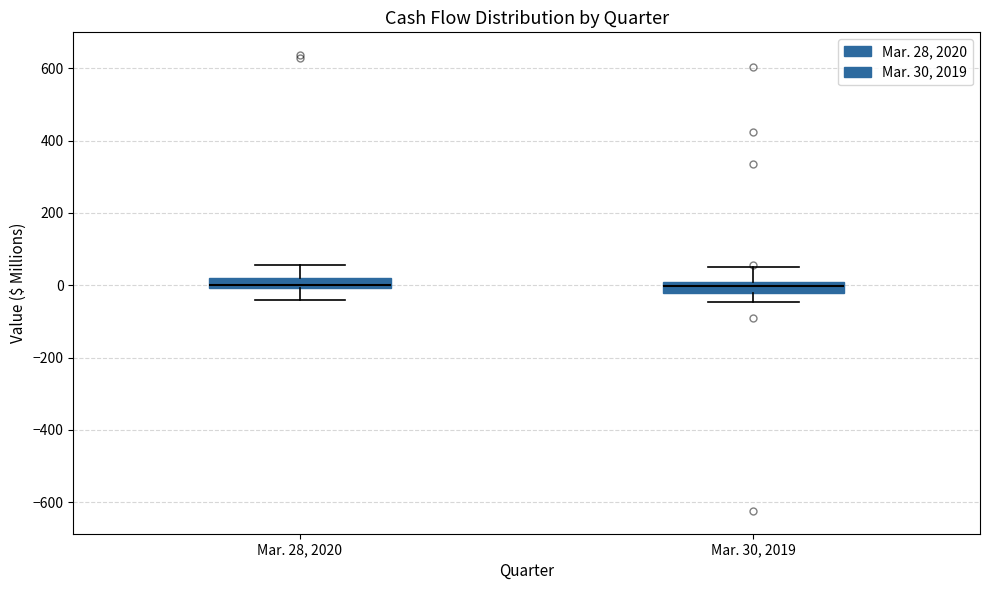

Where does the upper whisker of the box for Mar. 28, 2020 end on the y-axis? The values are not printed on the chart, so give them approximately, as read against the axis.

60